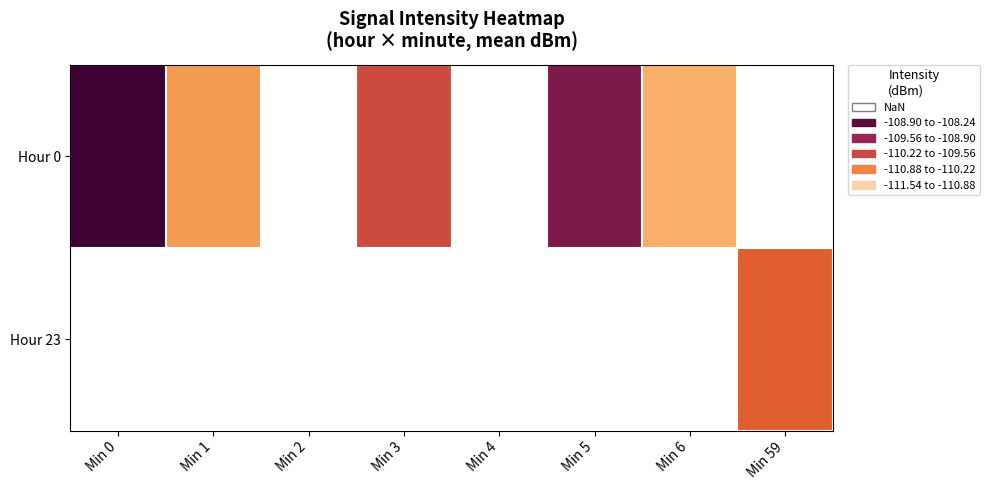

The value of Hour 0 at Min 6 is -110.9. True or false?

True